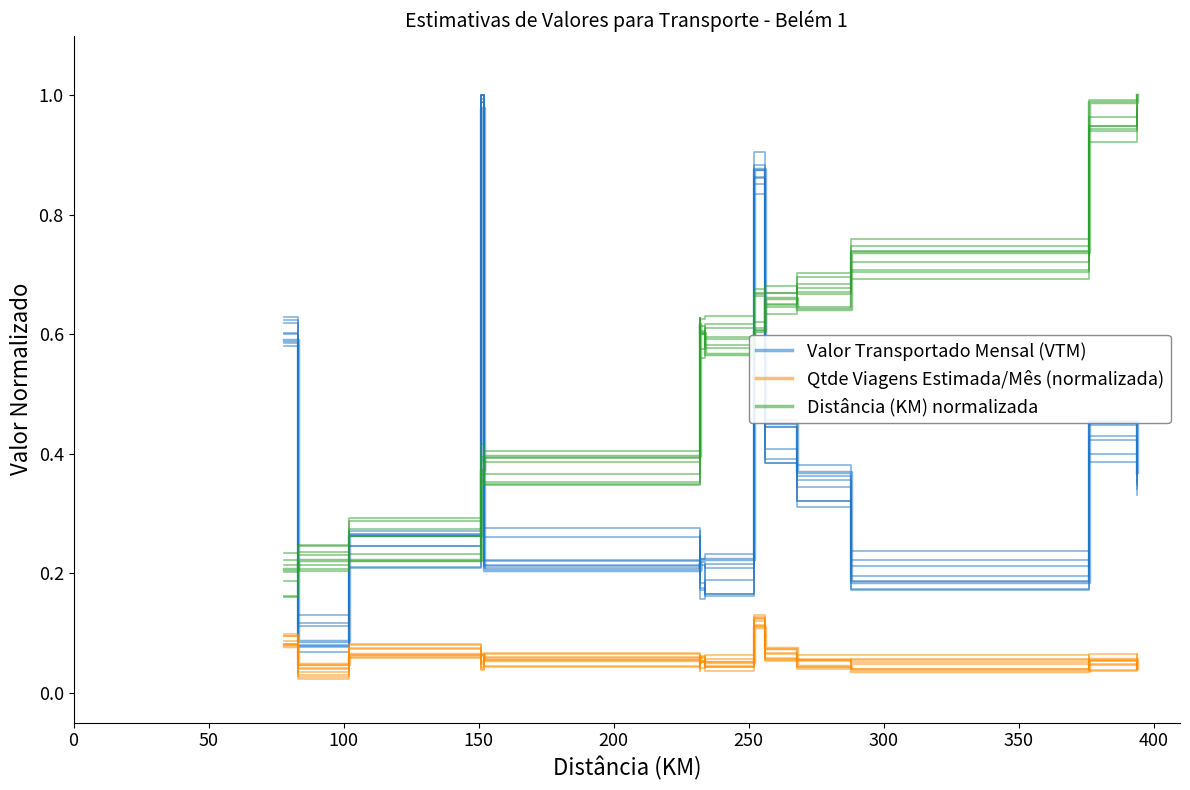

What are all the series names shown in the legend?

Valor Transportado Mensal (VTM), Qtde Viagens Estimada/Mês (normalizada), Distância (KM) normalizada